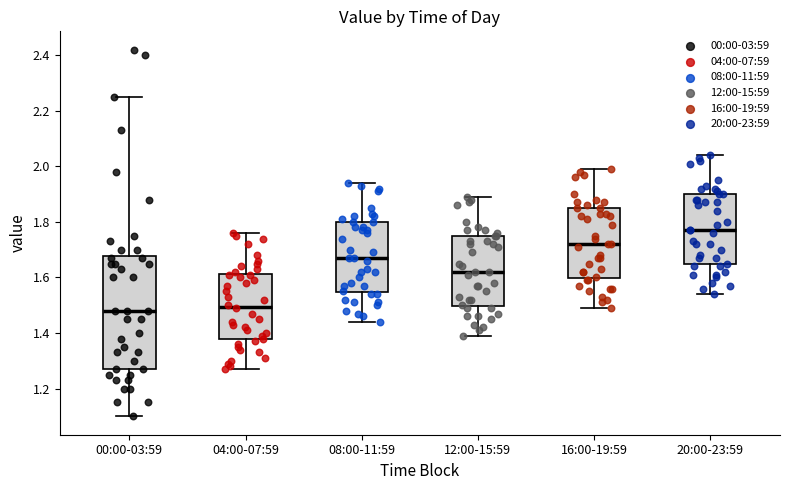

Comparing the boxes themselves (not the whiskers), which one is the tallest?

00:00-03:59